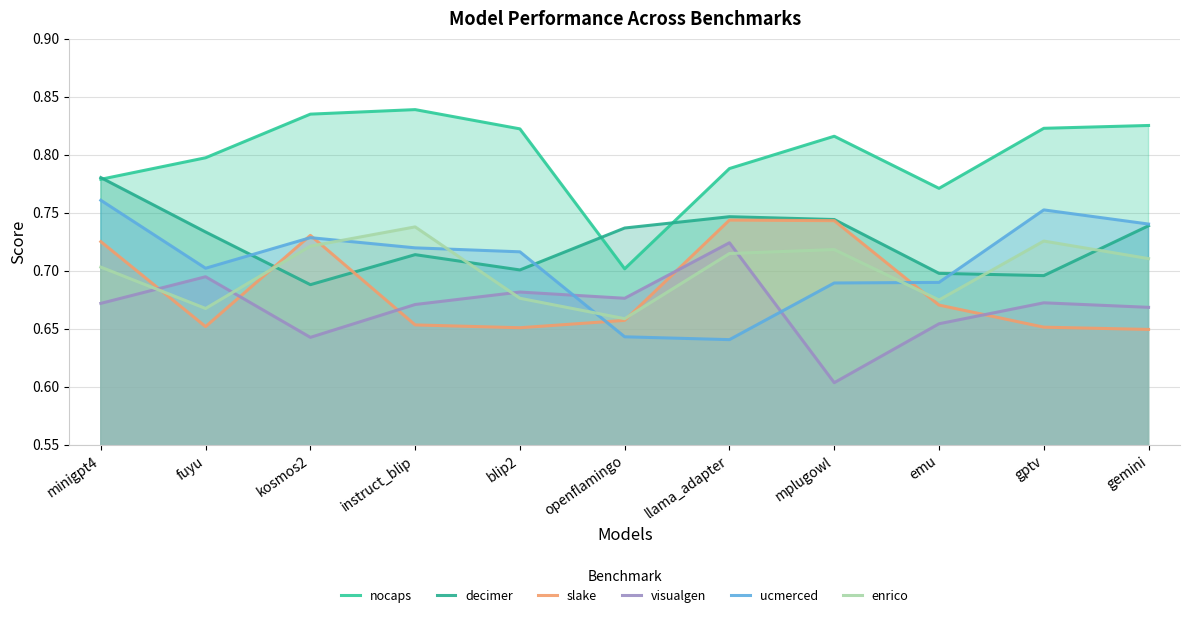

True or false: enrico has more than 2 interior local peaks.

True